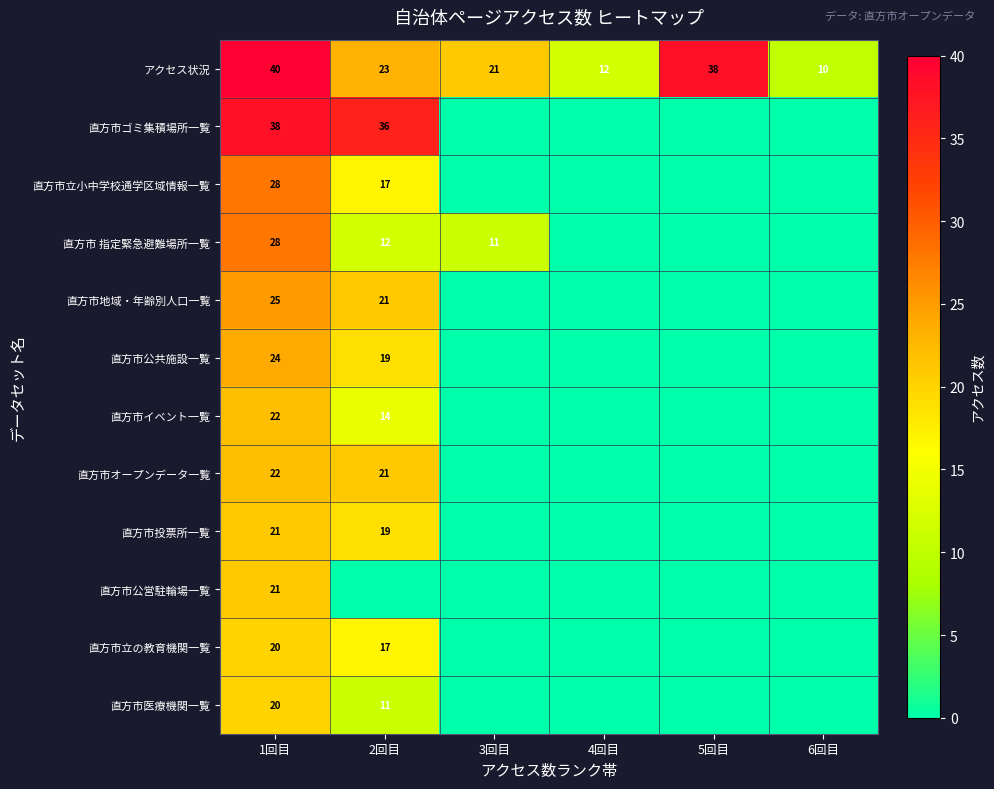

What is the sum of all アクセス状況 values?

144